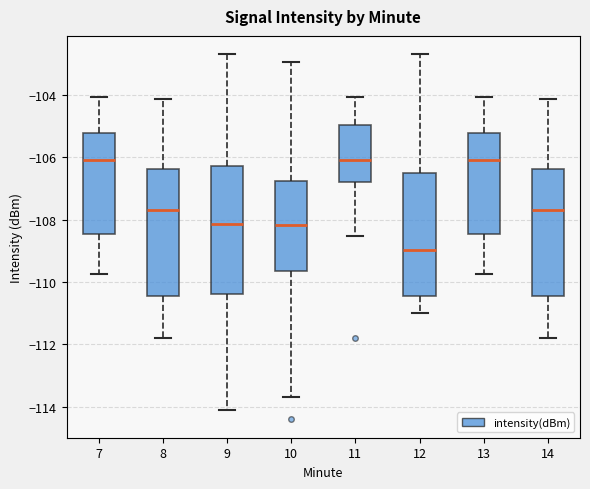

Reading left to right, read every box against the y-axis: the position of its median line, the range the box covers, and the ends of its whiskers. The values are not printed on the chart, so give them approximately, as read against the axis.

7: median -106.0, box -108.4 to -105.2, whiskers -109.8 to -104.0
8: median -107.6, box -110.4 to -106.4, whiskers -111.8 to -104.2
9: median -108.2, box -110.4 to -106.2, whiskers -114.2 to -102.6
10: median -108.2, box -109.6 to -106.8, whiskers -113.6 to -103.0
11: median -106.0, box -106.8 to -105.0, whiskers -108.6 to -104.0
12: median -109.0, box -110.4 to -106.4, whiskers -111.0 to -102.6
13: median -106.0, box -108.4 to -105.2, whiskers -109.8 to -104.0
14: median -107.6, box -110.4 to -106.4, whiskers -111.8 to -104.2